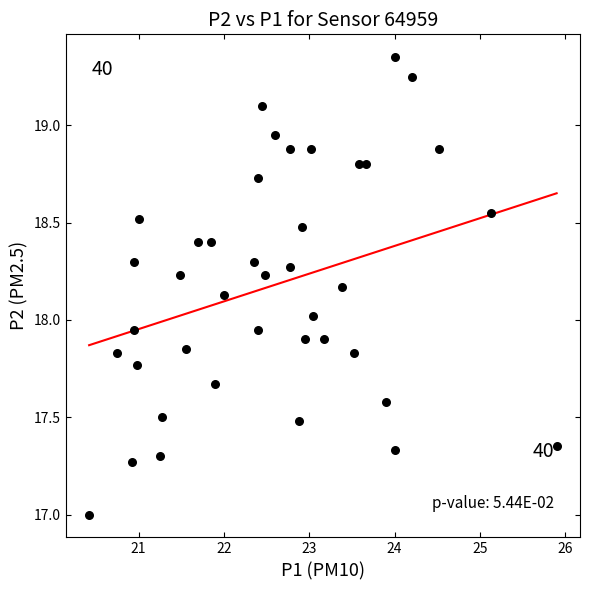

How many points are shown in the scatter plot?

40